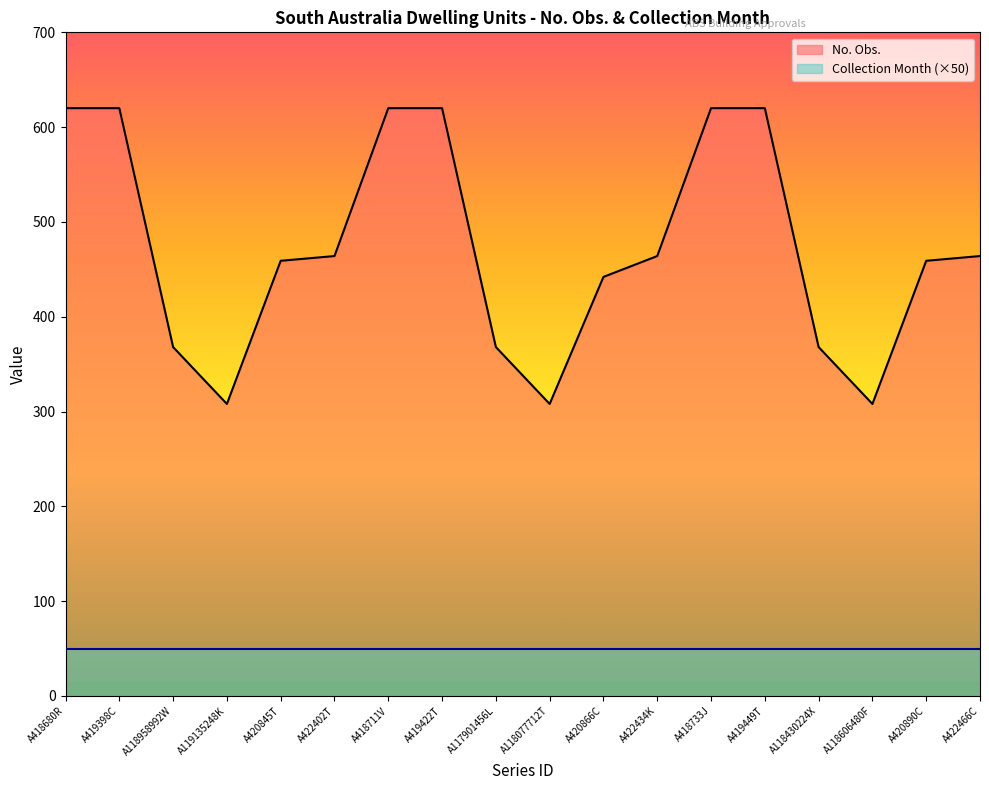

The value at A420866C is 442. True or false?

True